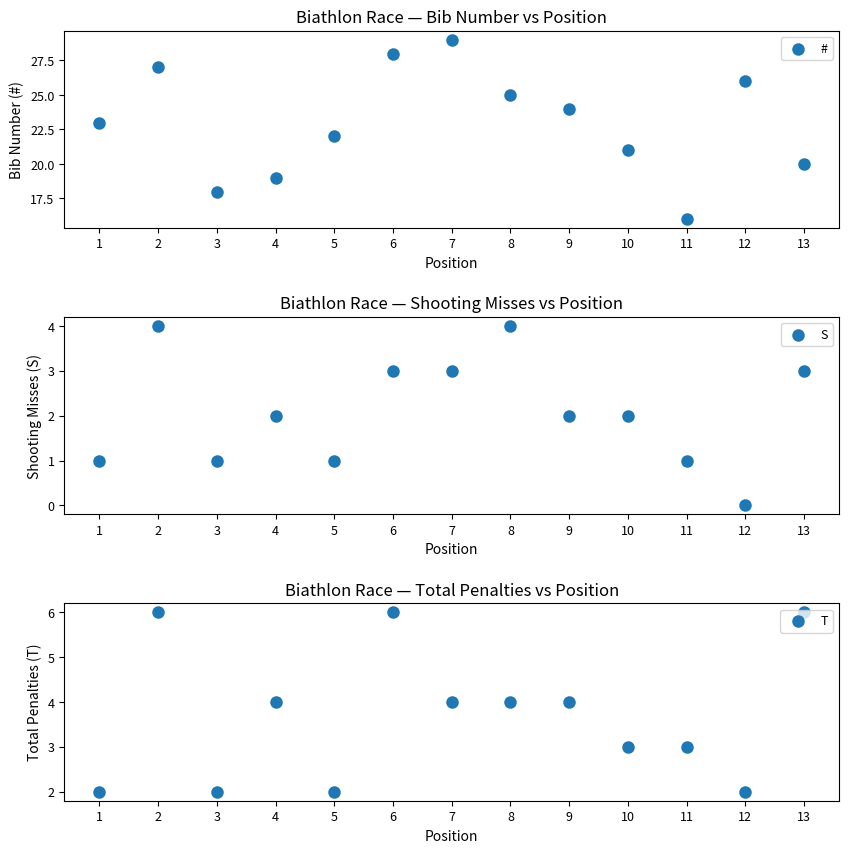

What are all the series names shown in the legend?

#, S, T